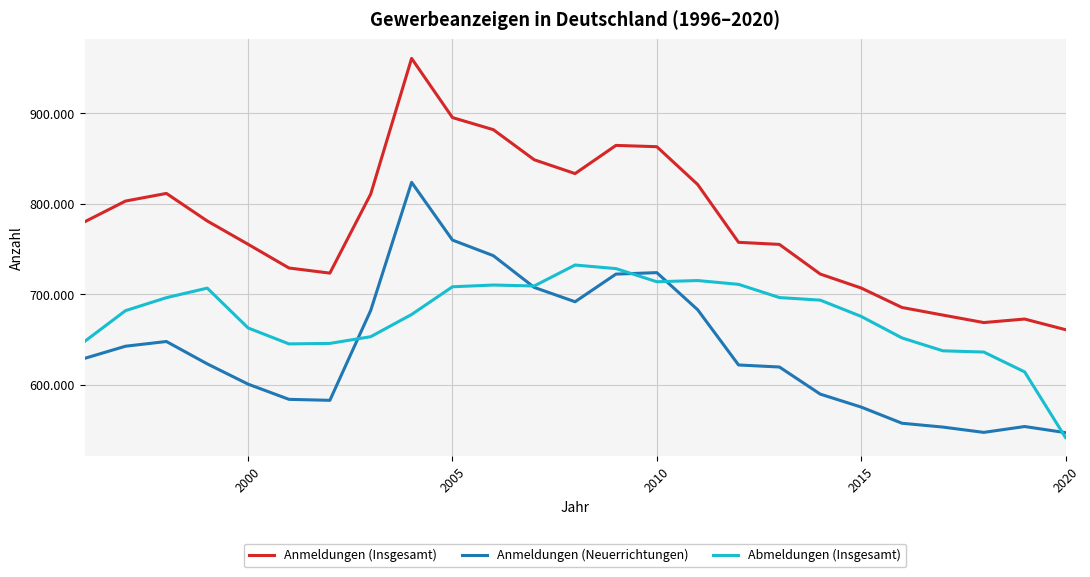

True or false: Abmeldungen (Insgesamt) and Anmeldungen (Neuerrichtungen) intersect in this chart.

True